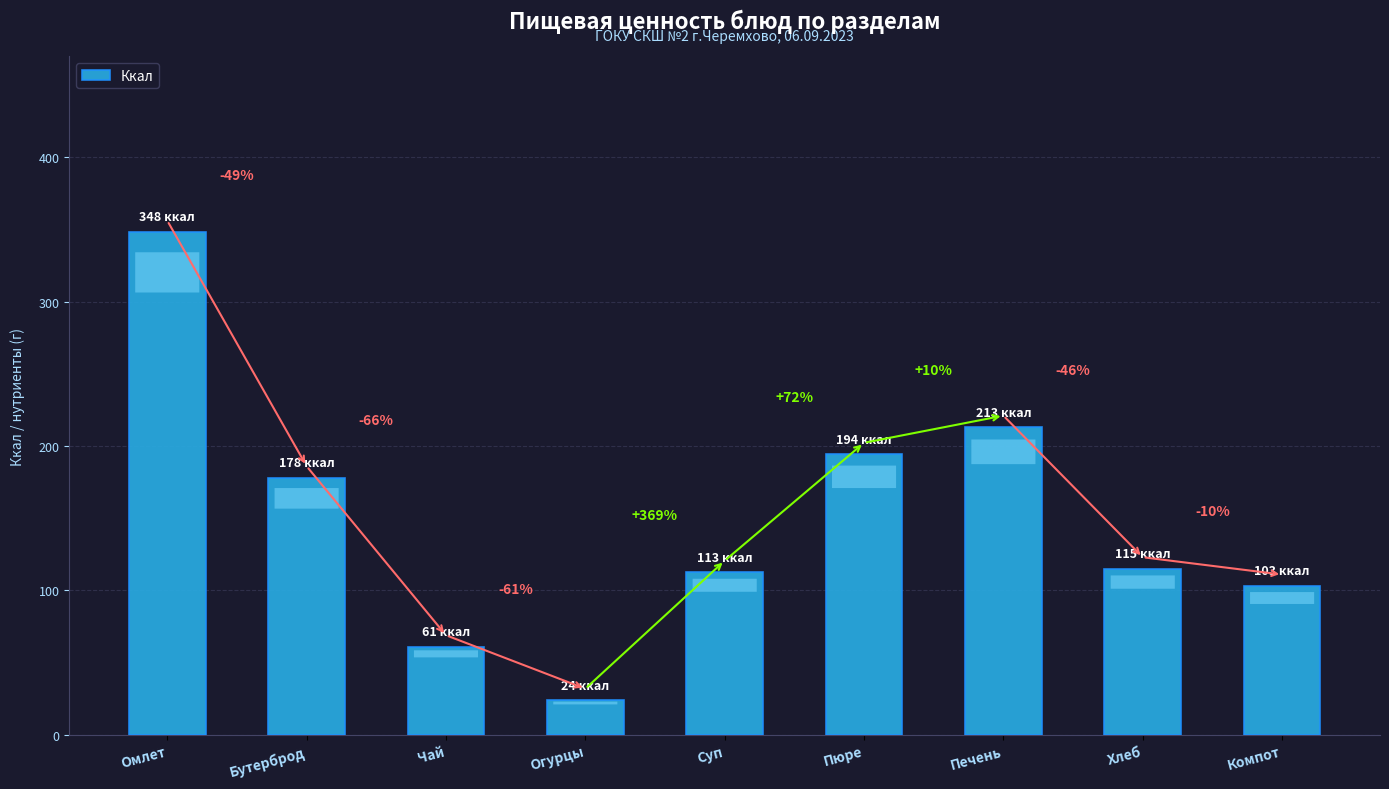

How many bars are there in total?

9